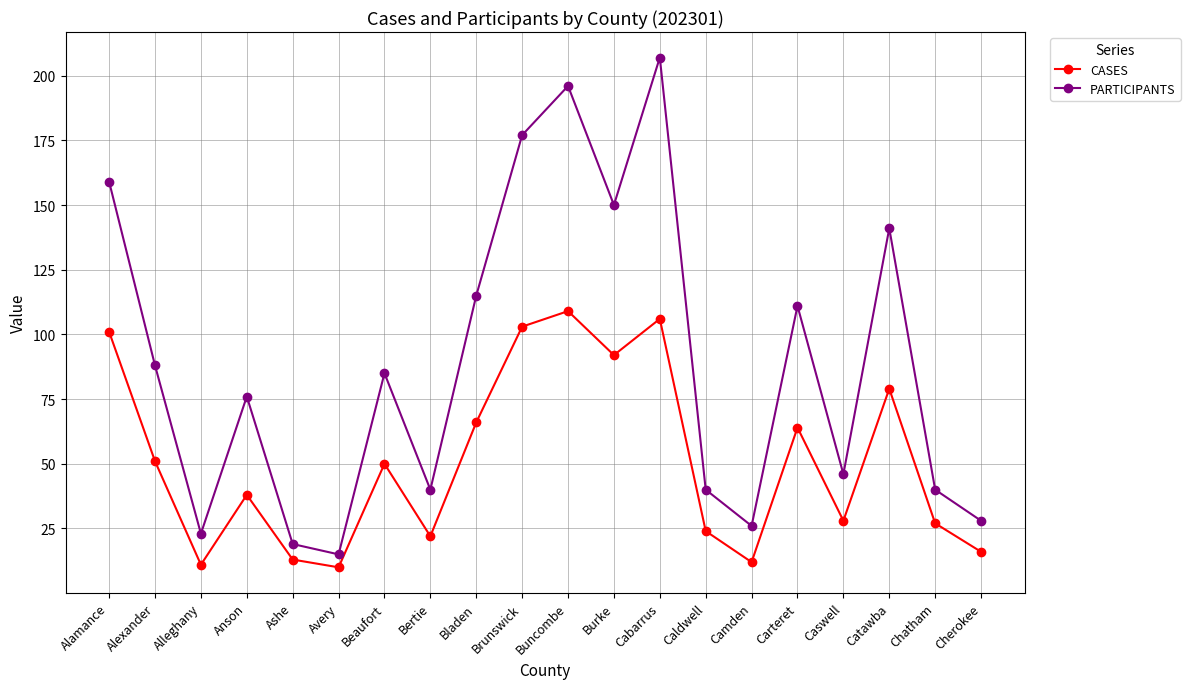

Which series changed the most between Caldwell and Cherokee?

PARTICIPANTS